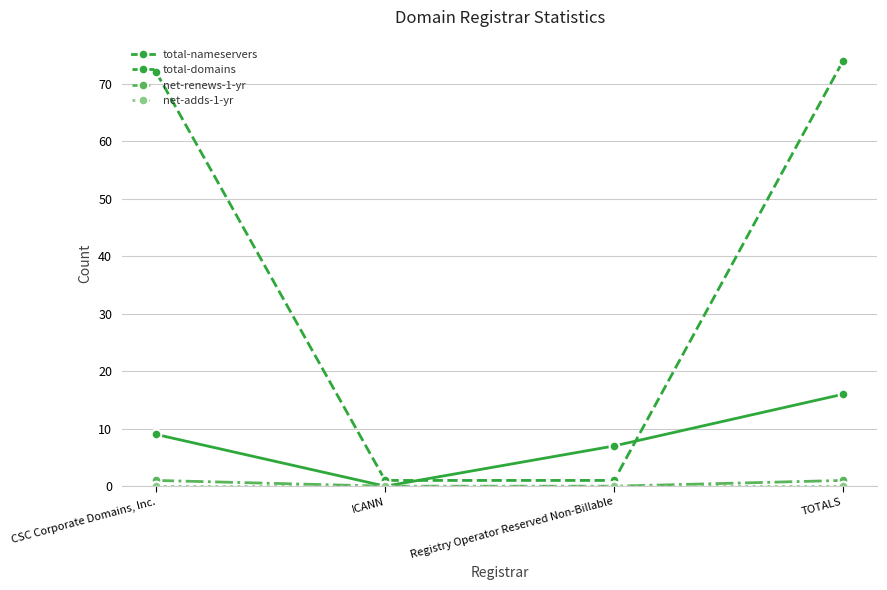

At which category does total-nameservers reach its first local valley?

ICANN